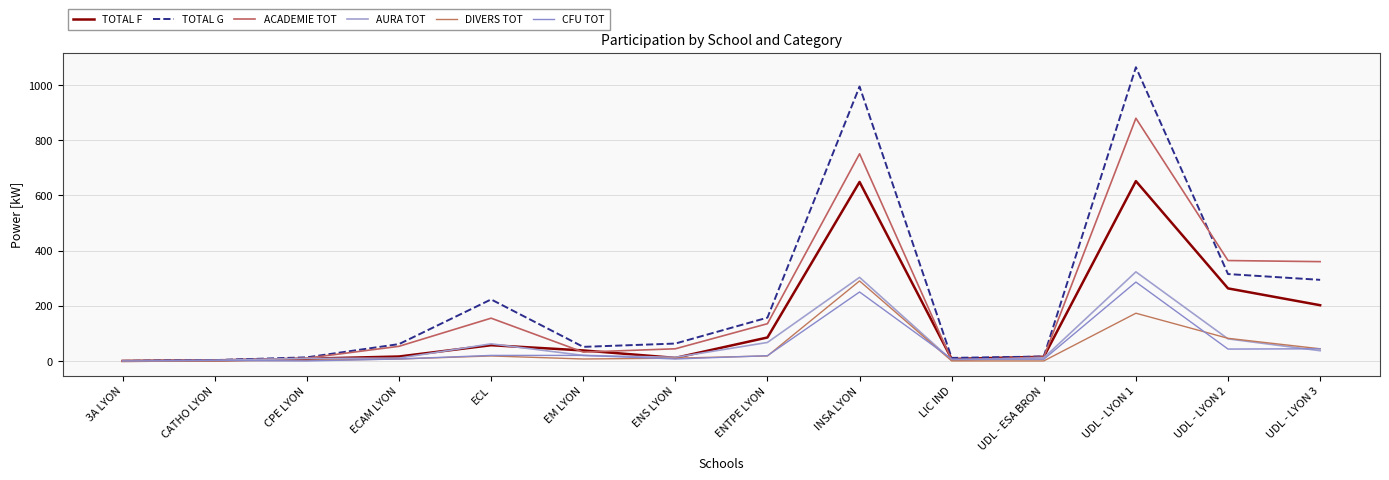

Which category has the highest value across all series?

UDL - LYON 1